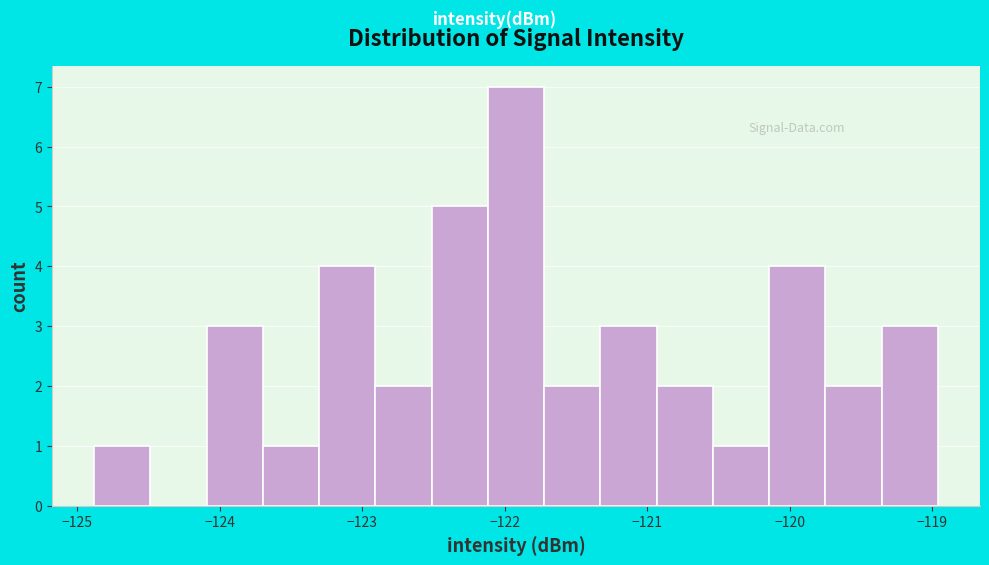

Read against the x-axis, roughly where is the centre of the tallest bar?

-121.9